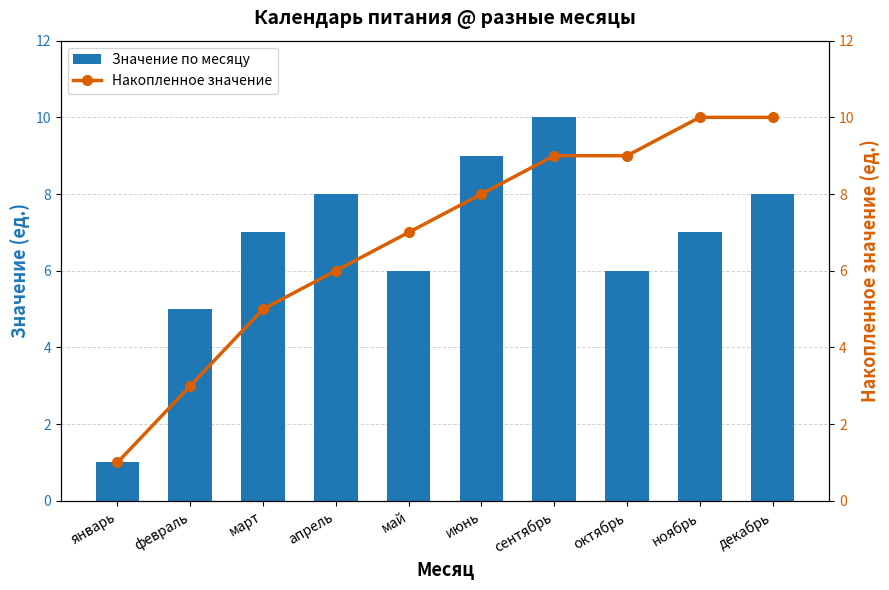

List the series in order of their overall mean, lowest first.

Значение по месяцу, Накопленное значение